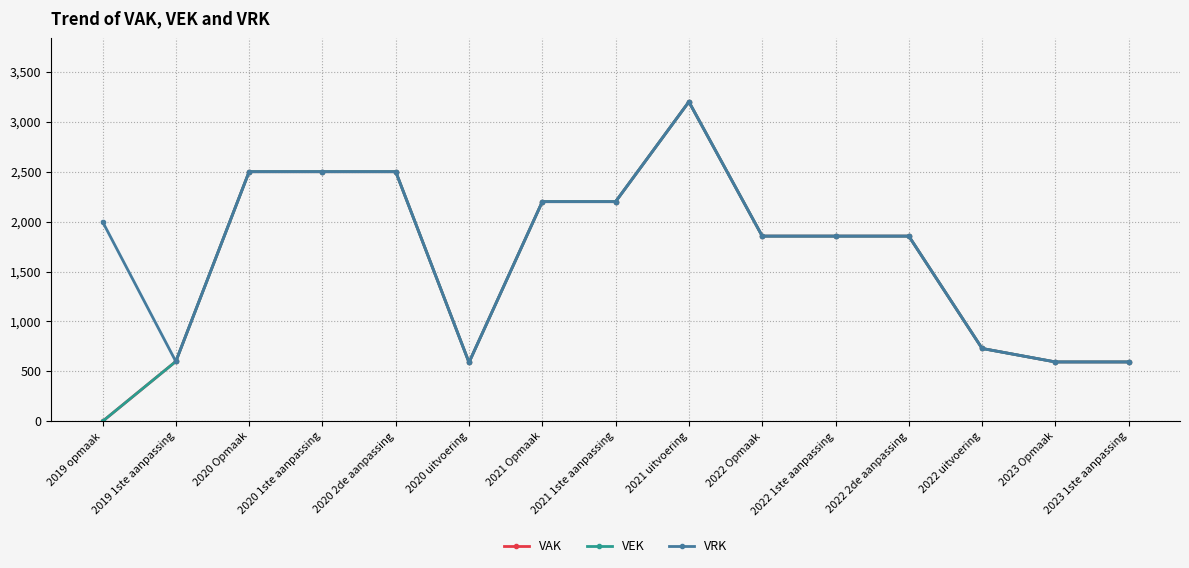

What position from the left is 2019 1ste aanpassing?

2